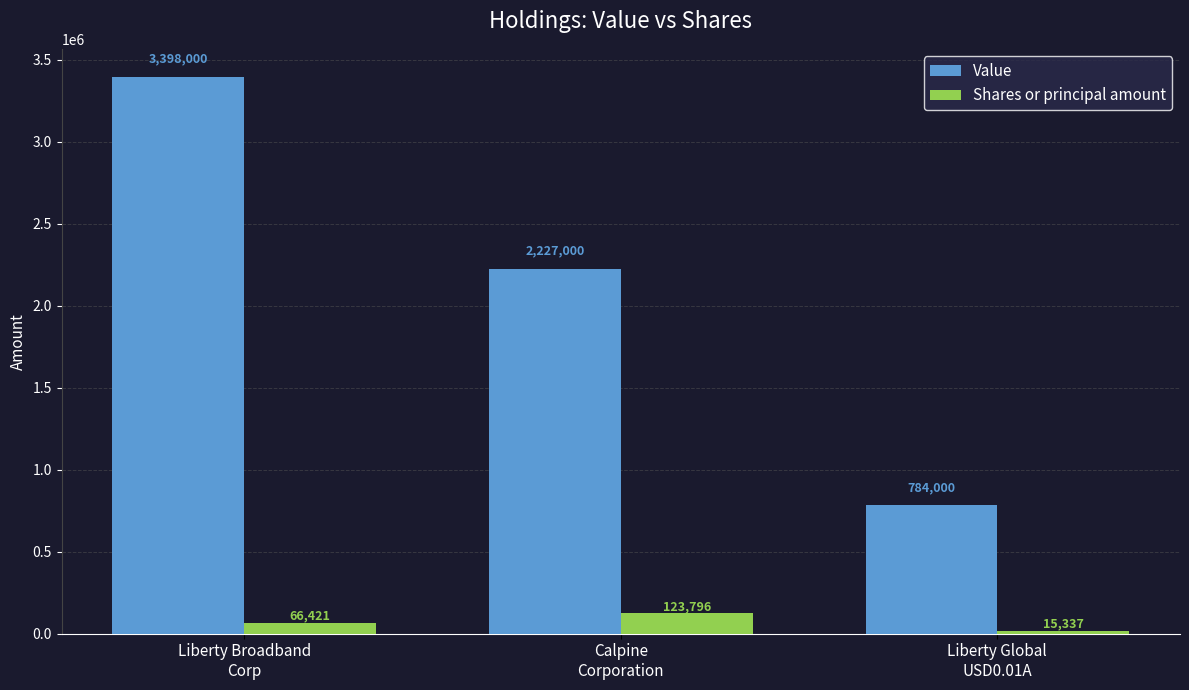

How many bars are there in total?

6